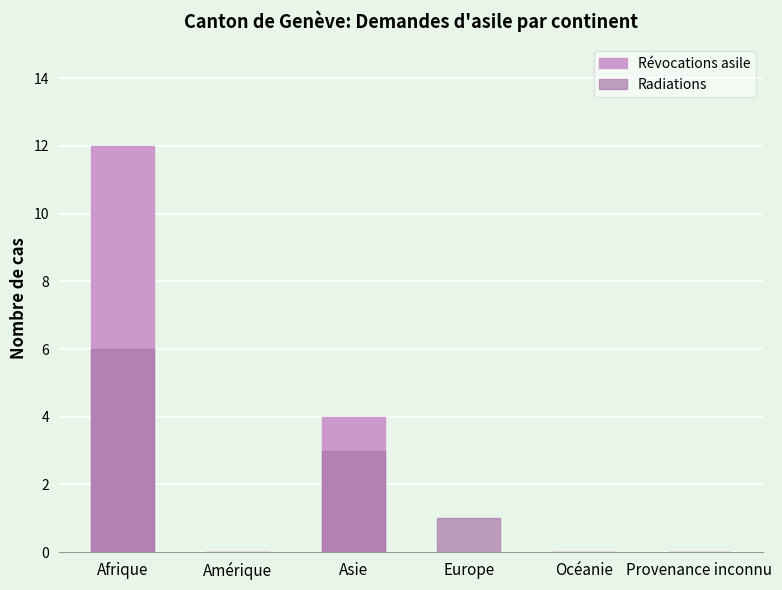

Reading left to right, list all the values displayed in this chart.

Révocations asile: Afrique=12	Amérique=0	Asie=4	Europe=0	Océanie=0	Provenance inconnu=0
Radiations: Afrique=6	Amérique=0	Asie=3	Europe=1	Océanie=0	Provenance inconnu=0